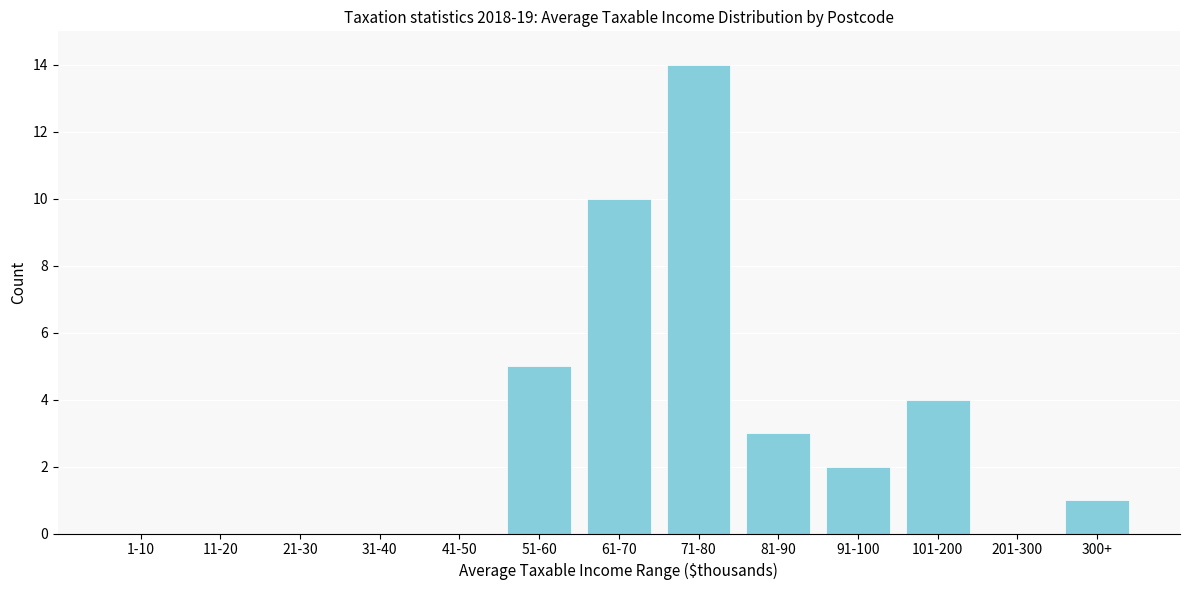

Reading left to right, transcribe all the data shown in this chart.

1-10=0	11-20=0	21-30=0	31-40=0	41-50=0	51-60=5	61-70=10	71-80=14	81-90=3	91-100=2	101-200=4	201-300=0	300+=1